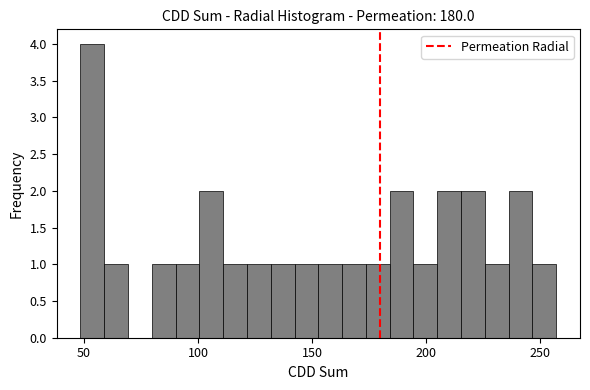

Around what value on the x-axis is the tallest bar? Give the approximate position of its centre, as read against the axis.

55